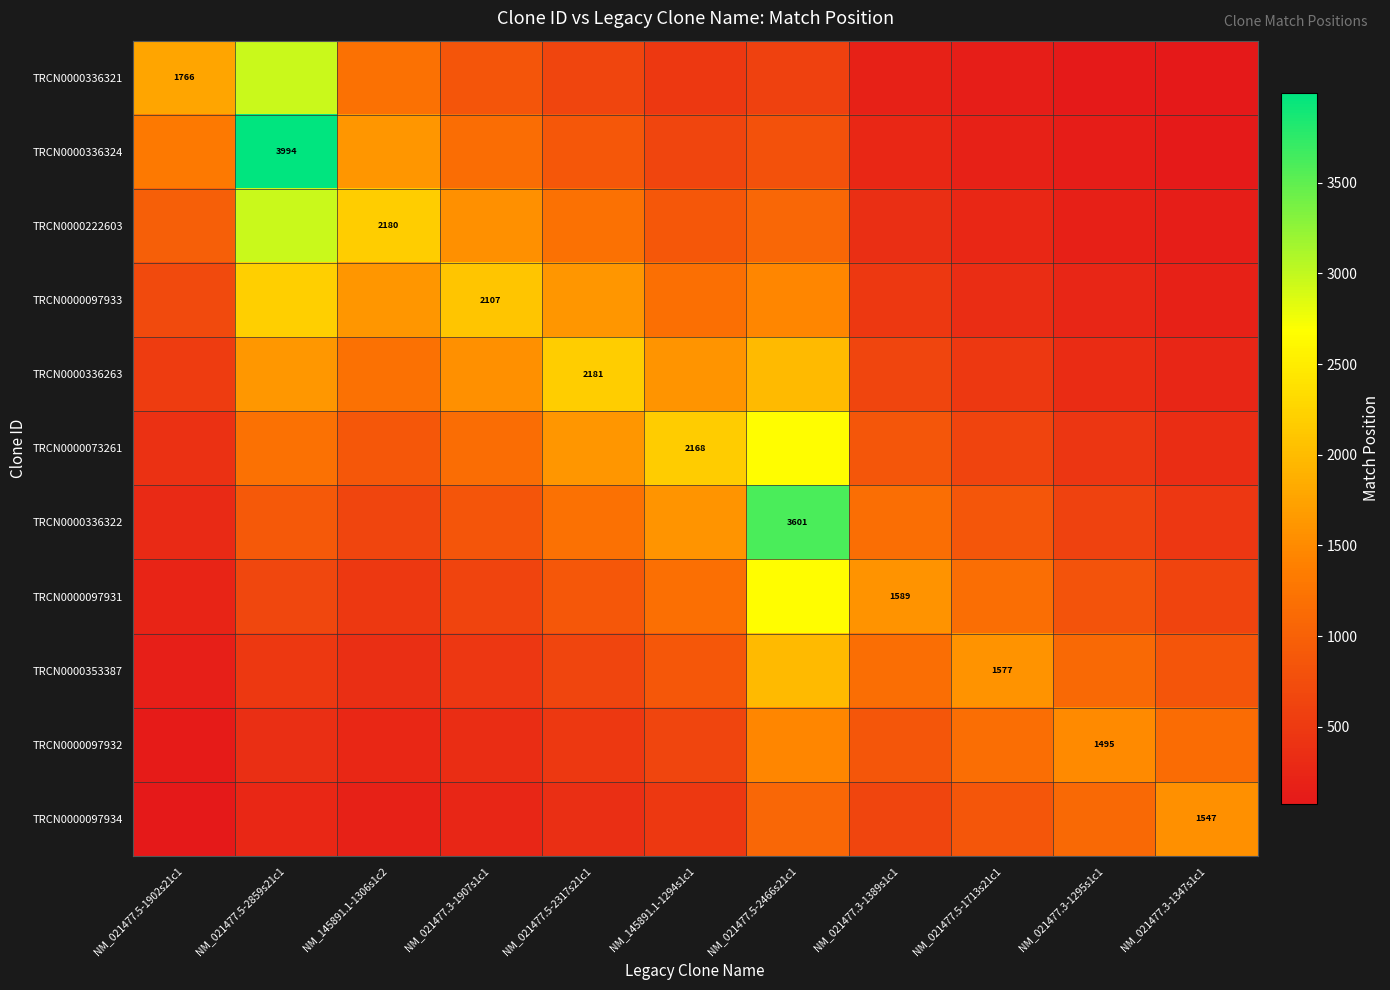

What is the greatest value displayed?

3994.0